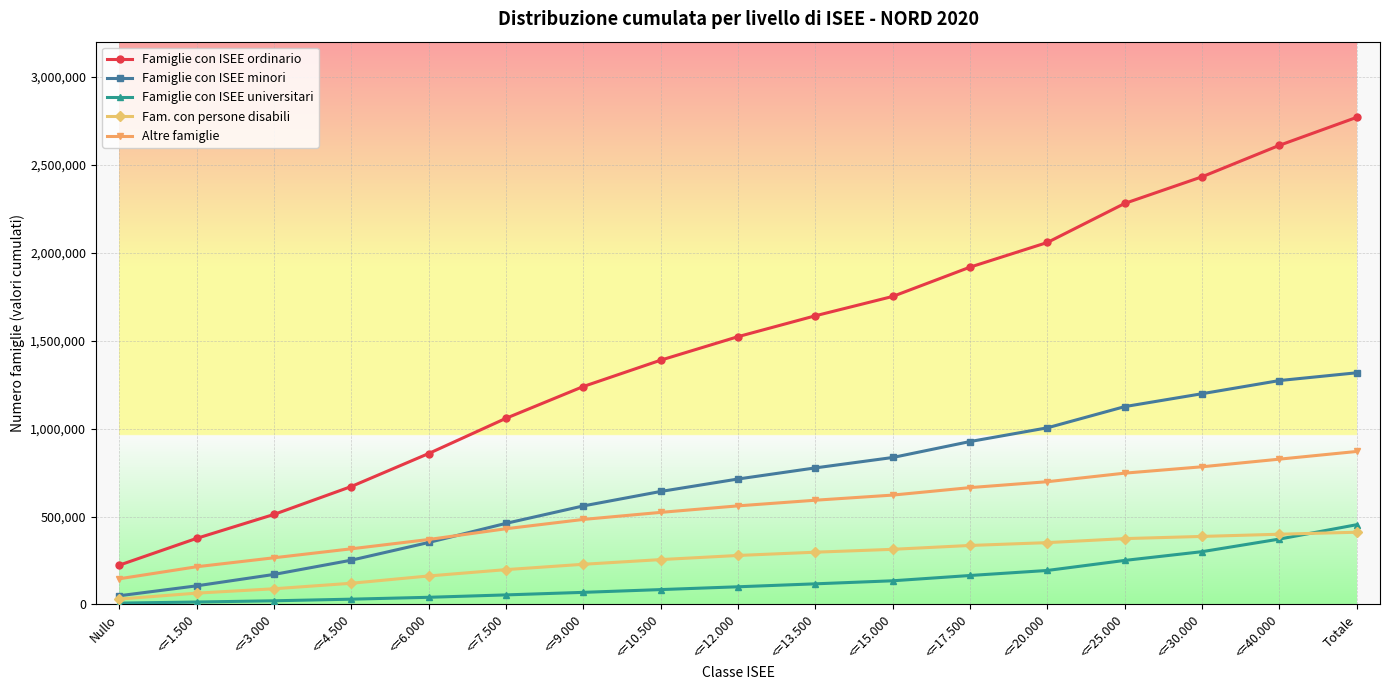

True or false: Altre famiglie and Fam. con persone disabili intersect in this chart.

False